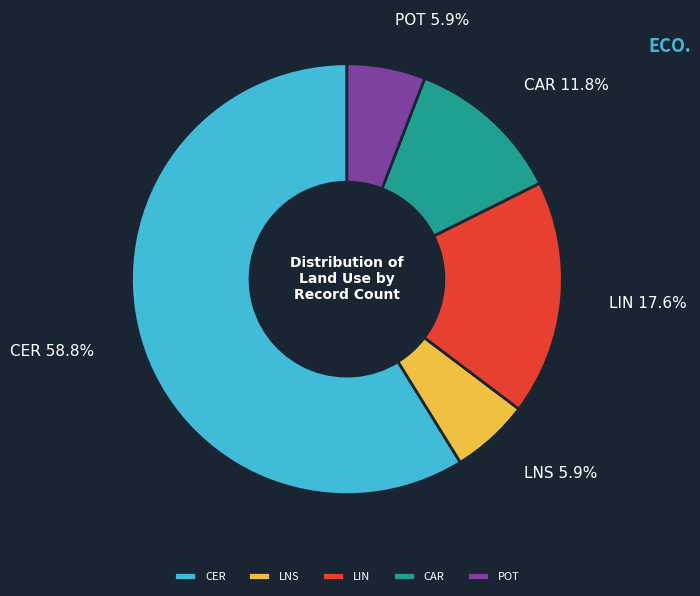

What percentage is NOT represented by LNS?

94.1%